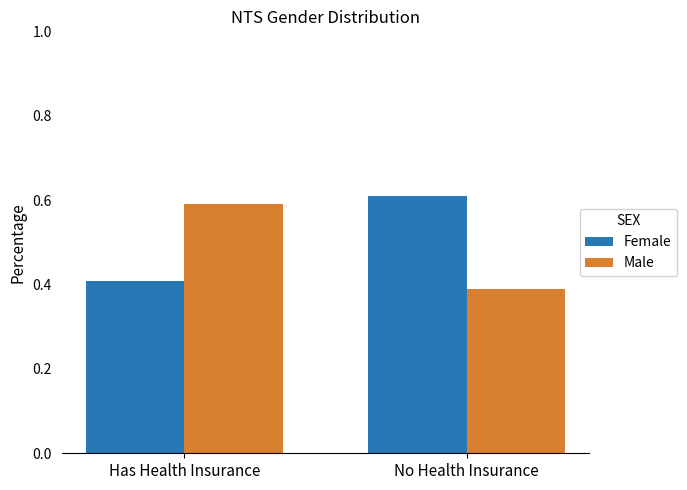

Reading left to right, list all the values displayed in this chart.

Female: 0.4	0.6
Male: 0.6	0.4